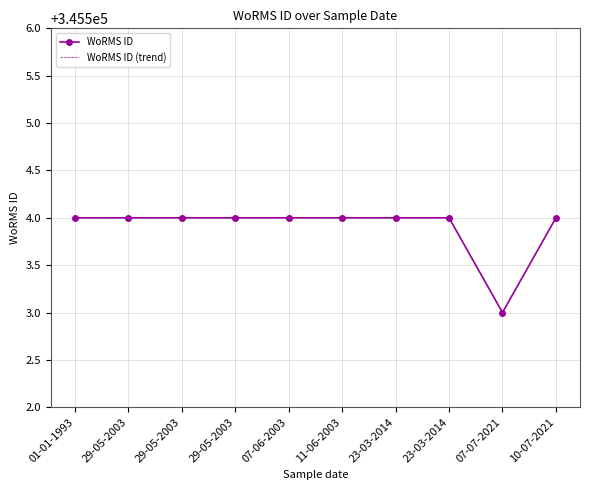

True or false: WoRMS ID (trend) and WoRMS ID cross at least once.

False